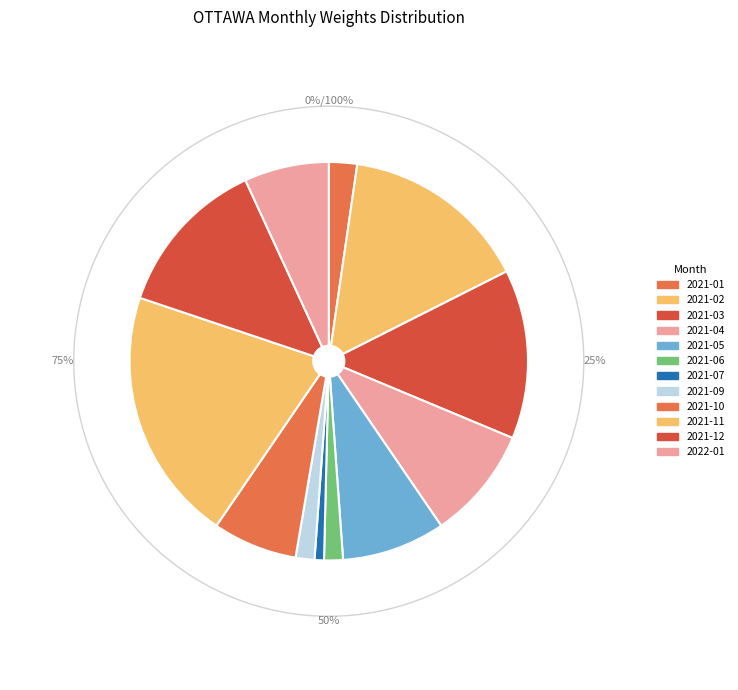

What portion of the pie excludes 2021-02?

84.7%